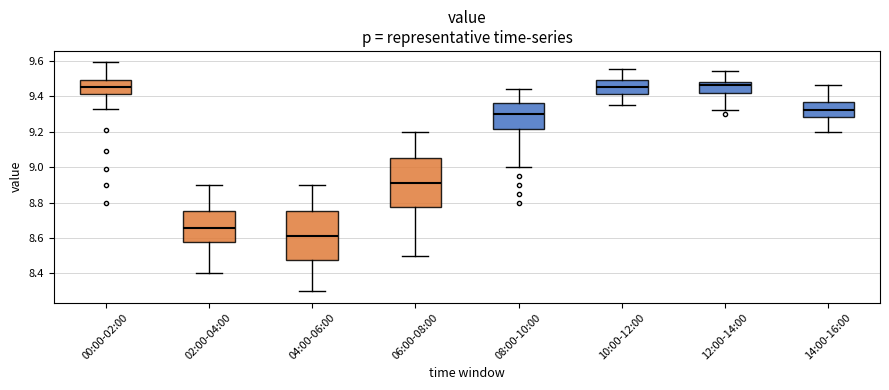

Reading left to right, read every box against the y-axis: the position of its median line, the range the box covers, and the ends of its whiskers. The values are not printed on the chart, so give them approximately, as read against the axis.

00:00-02:00: median 9.46, box 9.42 to 9.50, whiskers 9.34 to 9.60
02:00-04:00: median 8.66, box 8.58 to 8.76, whiskers 8.40 to 8.90
04:00-06:00: median 8.62, box 8.48 to 8.76, whiskers 8.30 to 8.90
06:00-08:00: median 8.92, box 8.78 to 9.06, whiskers 8.50 to 9.20
08:00-10:00: median 9.30, box 9.22 to 9.36, whiskers 9.00 to 9.44
10:00-12:00: median 9.46, box 9.42 to 9.50, whiskers 9.36 to 9.56
12:00-14:00: median 9.46, box 9.42 to 9.48, whiskers 9.32 to 9.54
14:00-16:00: median 9.32, box 9.28 to 9.36, whiskers 9.20 to 9.46